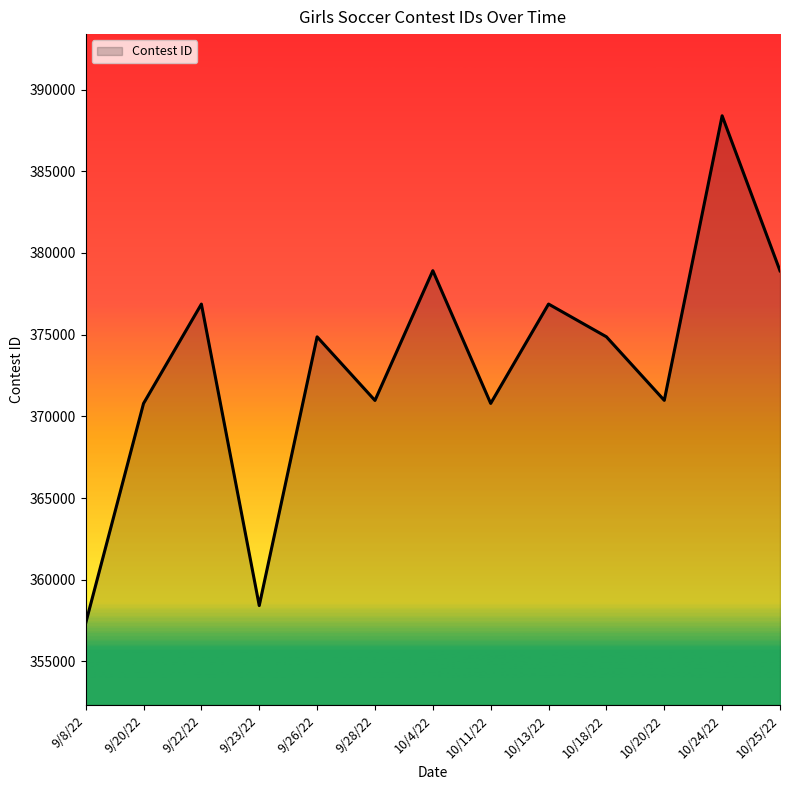

How many interior local peaks (higher than both neighbors) does the data have?

5